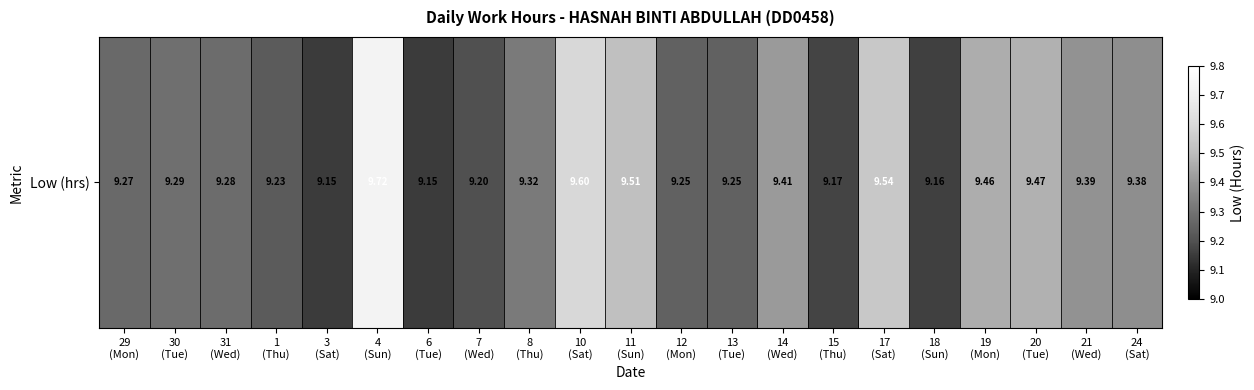

What is the approximate value at 6
(Tue)?

9.2